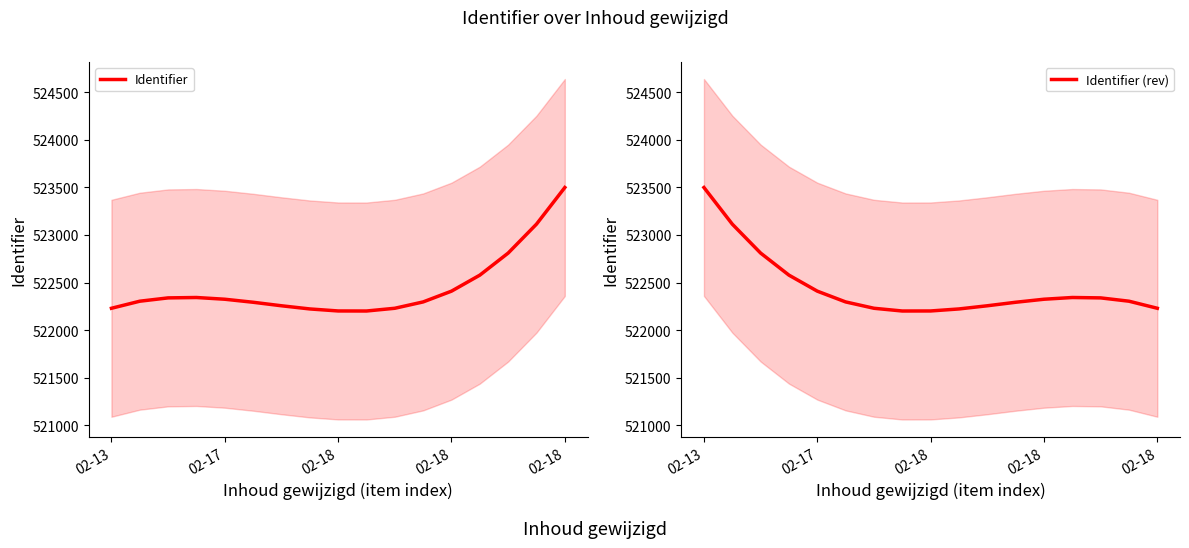

Reading left to right, what are all the values shown in this chart?

Identifier: 522230.4	522304.6	522339.4	522343.5	522325.3	522293.5	522256.7	522223.4	522202.2	522201.7	522230.5	522297.1	522410.2	522578.3	522809.9	523113.8	523498.3
Identifier (rev): 523498.3	523113.8	522809.9	522578.3	522410.2	522297.1	522230.5	522201.7	522202.2	522223.4	522256.7	522293.5	522325.3	522343.5	522339.4	522304.6	522230.4